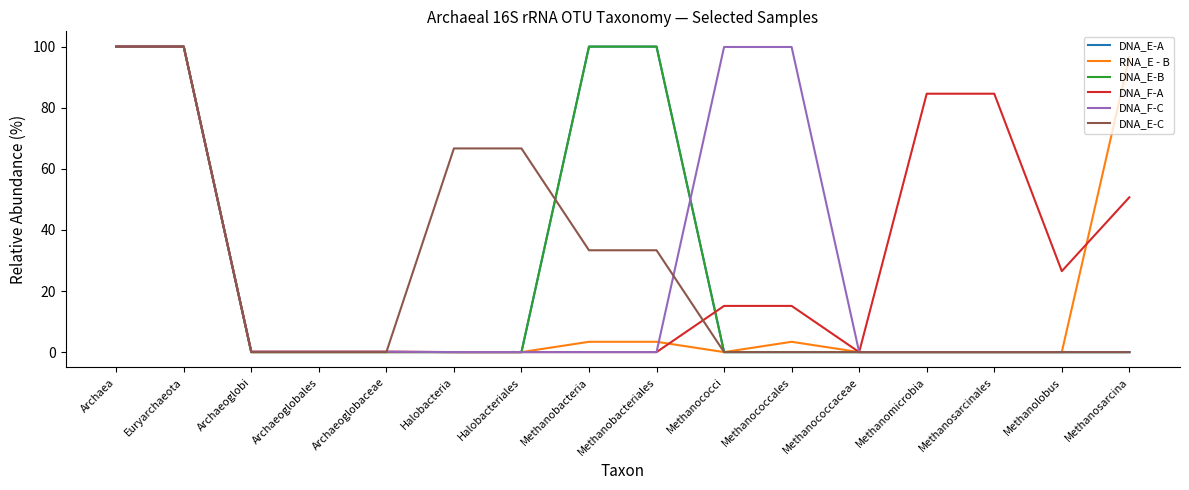

Does the chart have visible grid lines?

No